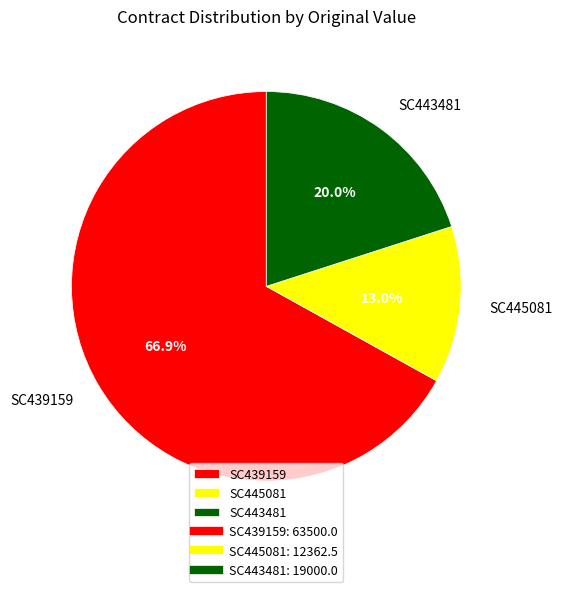

What is the smallest slice in the pie chart?

SC445081